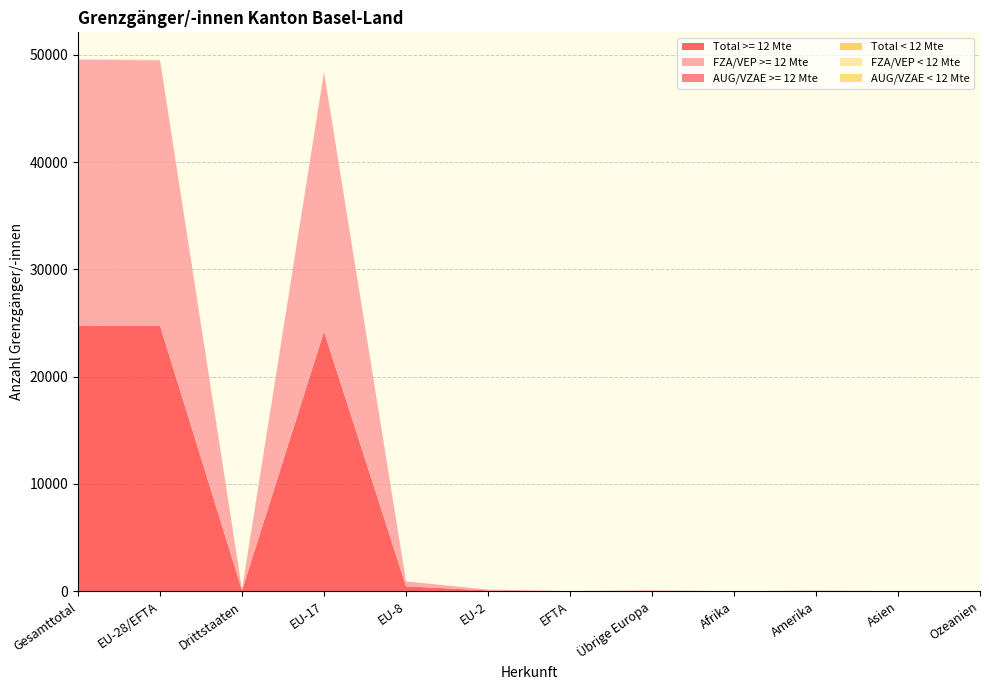

Reading left to right, what are all the values shown in this chart?

Total >= 12 Mte: 24769	24739	69	24189	458	76	8	30	4	24	7	4
FZA/VEP >= 12 Mte: 24738	24738	0	24188	458	76	8	0	0	0	0	0
AUG/VZAE >= 12 Mte: 31	1	69	1	0	0	0	30	4	24	7	4
Total < 12 Mte: 38	35	3	33	0	1	0	2	0	1	0	0
FZA/VEP < 12 Mte: 35	35	0	33	0	1	0	0	0	0	0	0
AUG/VZAE < 12 Mte: 3	0	3	0	0	0	0	2	0	1	0	0